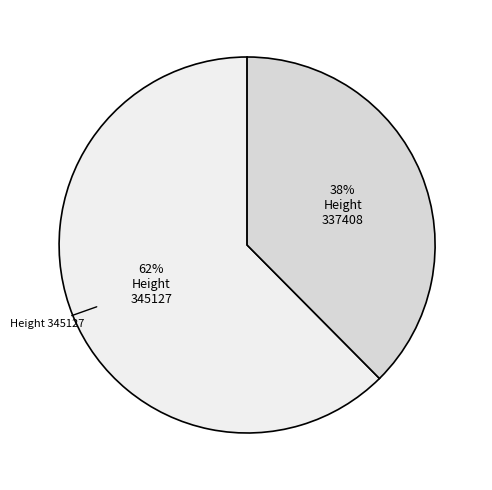

Is it true that 337408 is 27% of the pie?

False